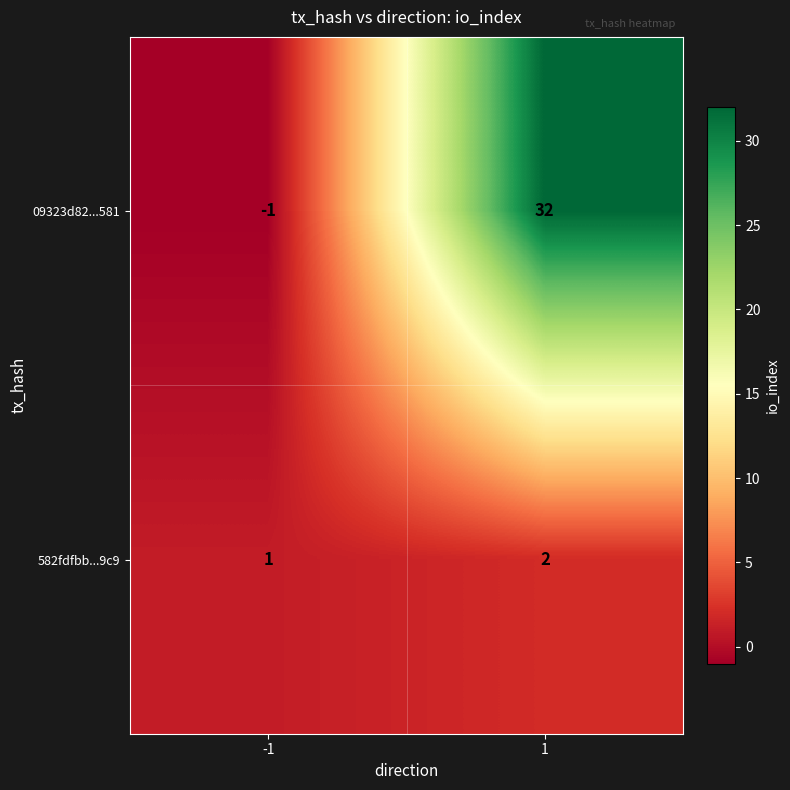

Which label corresponds to the smallest value in the chart?

-1